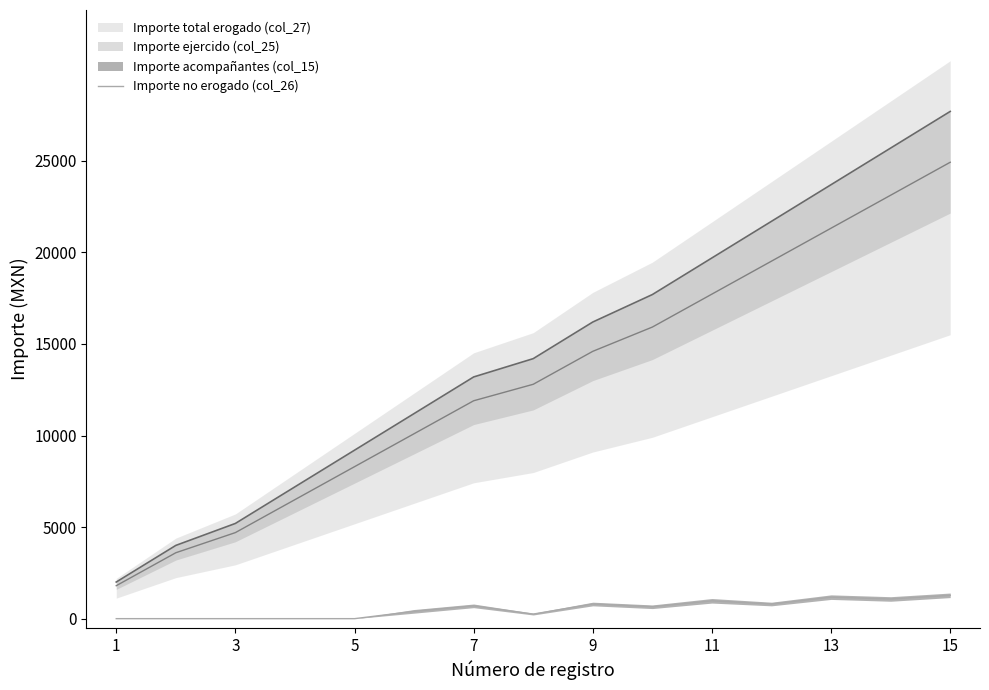

The value of Importe no erogado (col_26) at 11 is 975. True or false?

True